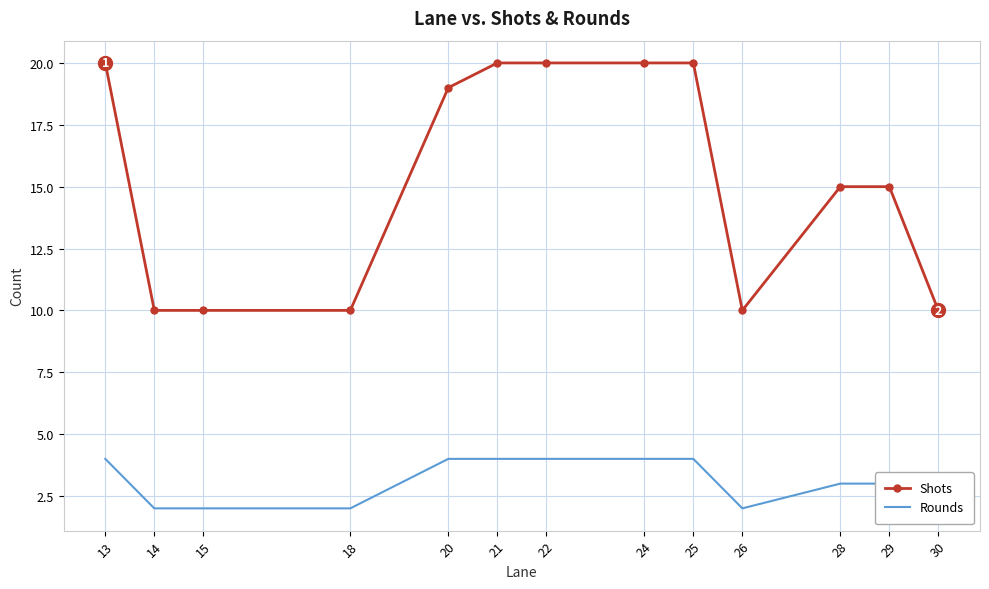

Reading left to right, extract all data points from this chart.

Shots: 13=20	14=10	15=10	18=10	20=19	21=20	22=20	24=20	25=20	26=10	28=15	29=15	30=10
Rounds: 13=4	14=2	15=2	18=2	20=4	21=4	22=4	24=4	25=4	26=2	28=3	29=3	30=2